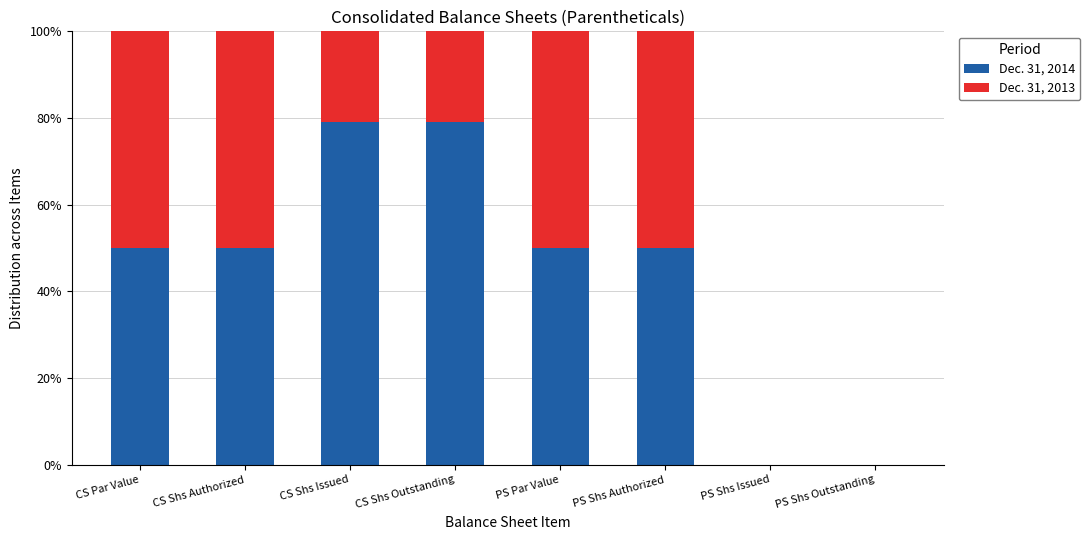

What is the total value across all series at PS Par Value?

100.0